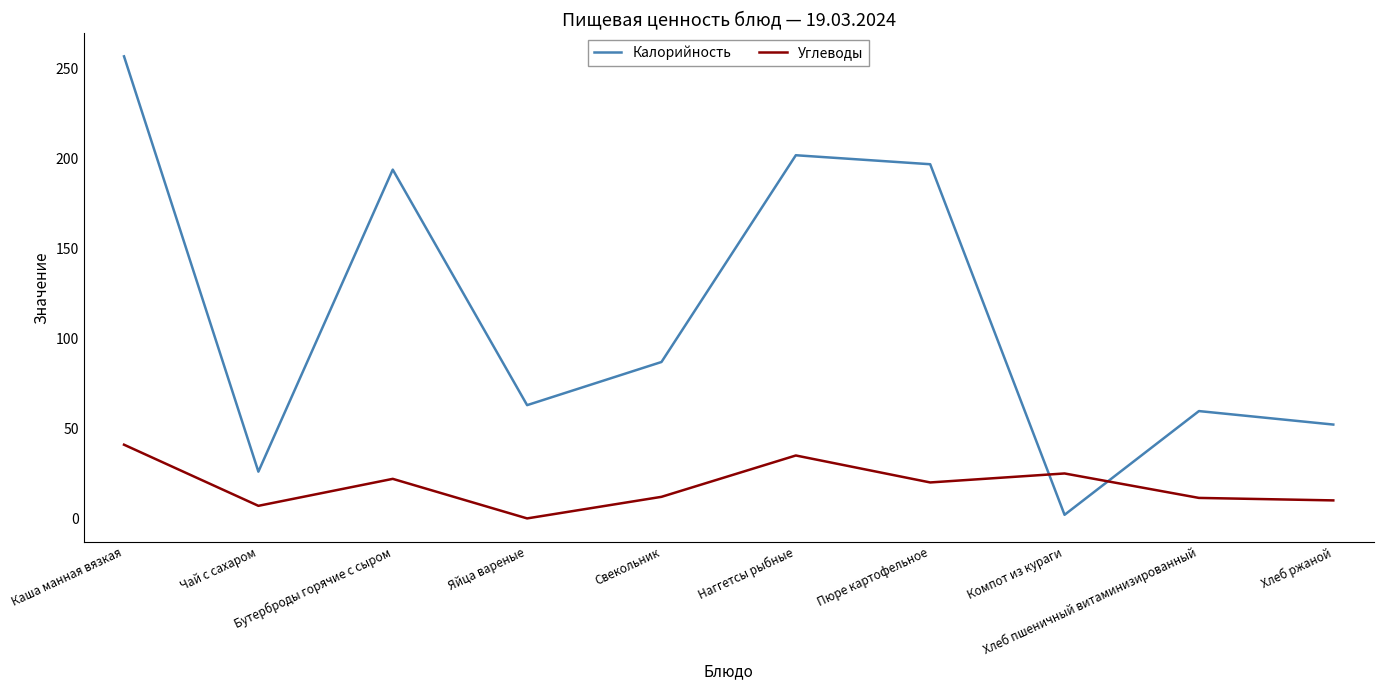

True or false: Калорийность has a value of 202.0 at Наггетсы рыбные.

True